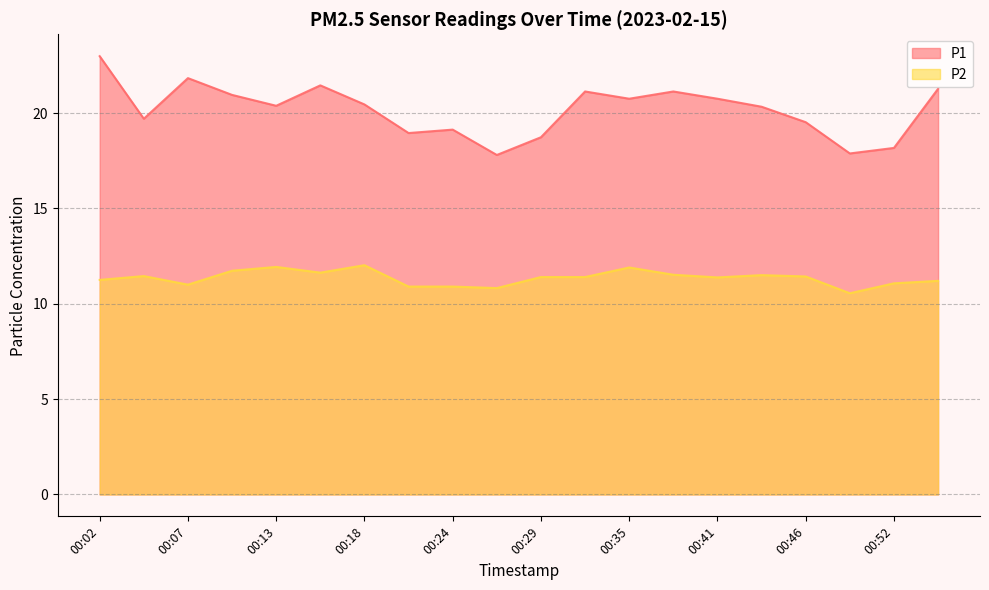

What is the minimum value for P1?

17.8